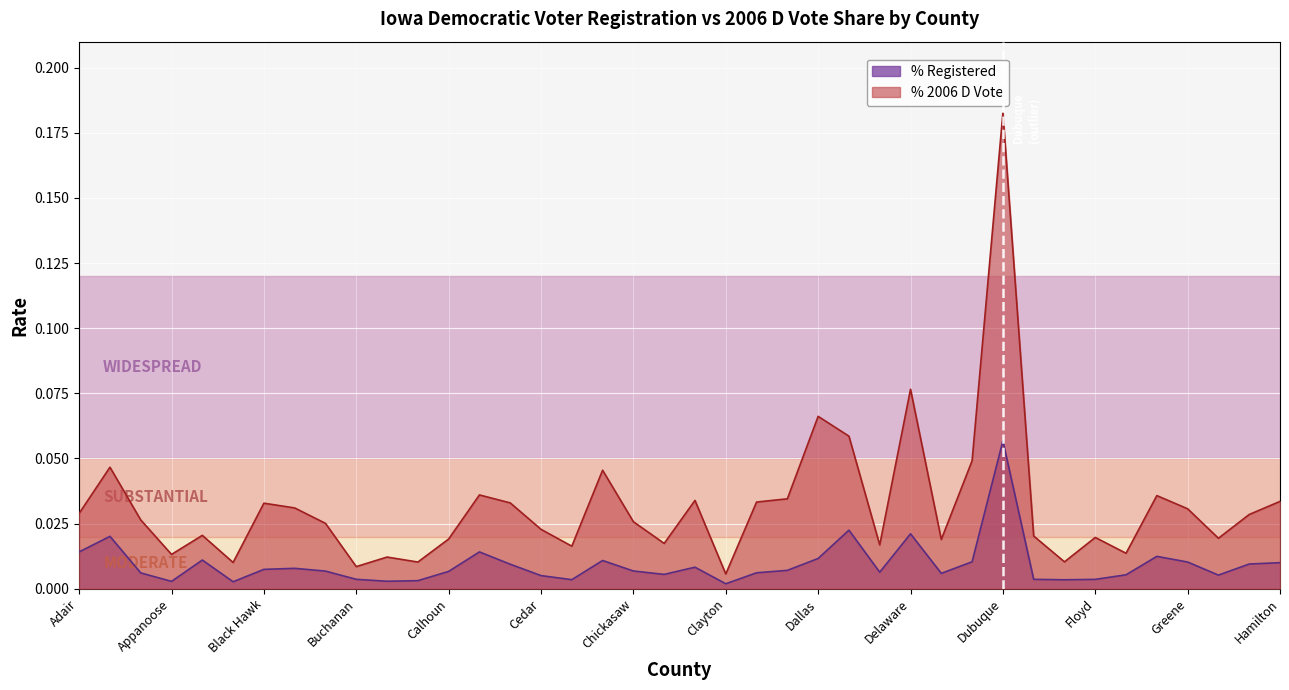

True or false: % 2006 D Vote and % Registered cross at least once.

False